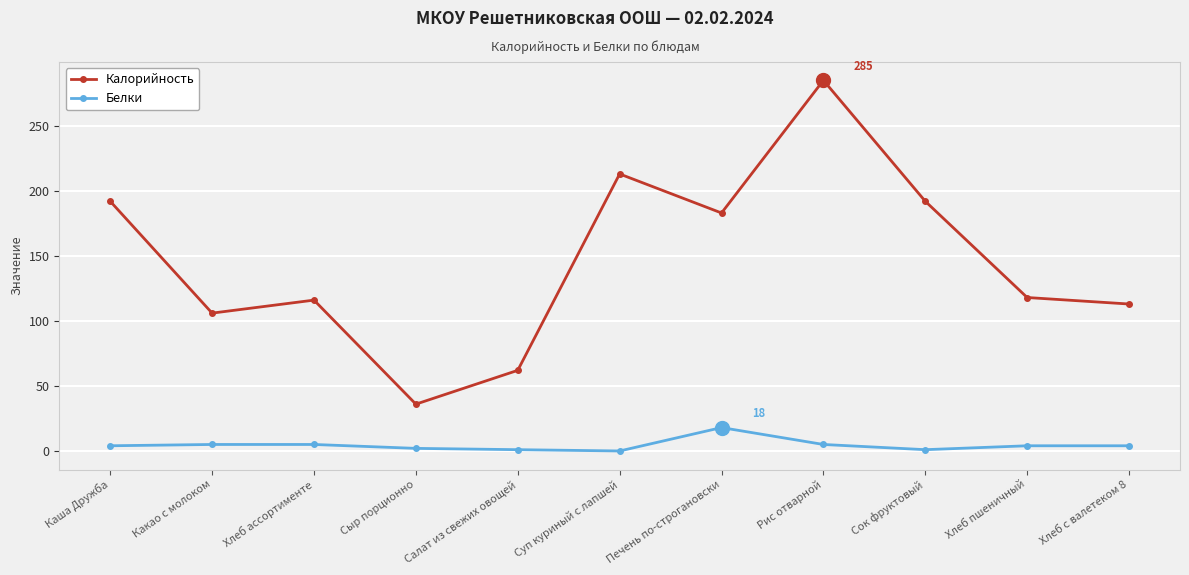

True or false: Белки and Калорийность cross at least once.

False